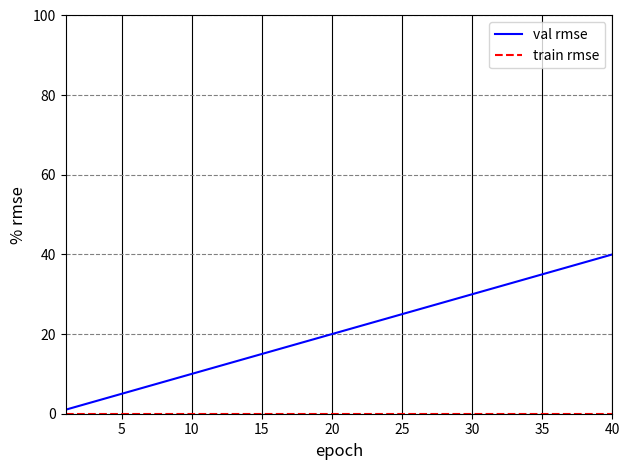

Which series has the widest spread of values?

val rmse